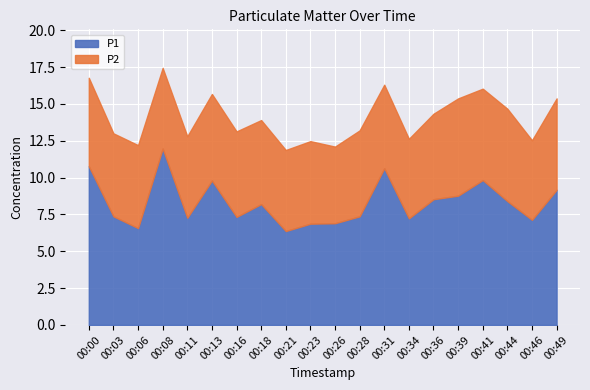

Which series has the largest total across all categories?

P1